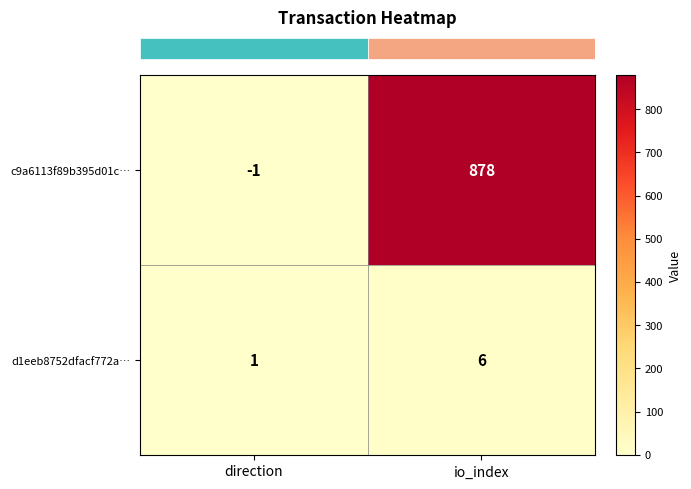

Reading left to right, extract all data points from this chart.

c9a6113f89b395d01c…: direction=-1	io_index=878
d1eeb8752dfacf772a…: direction=1	io_index=6